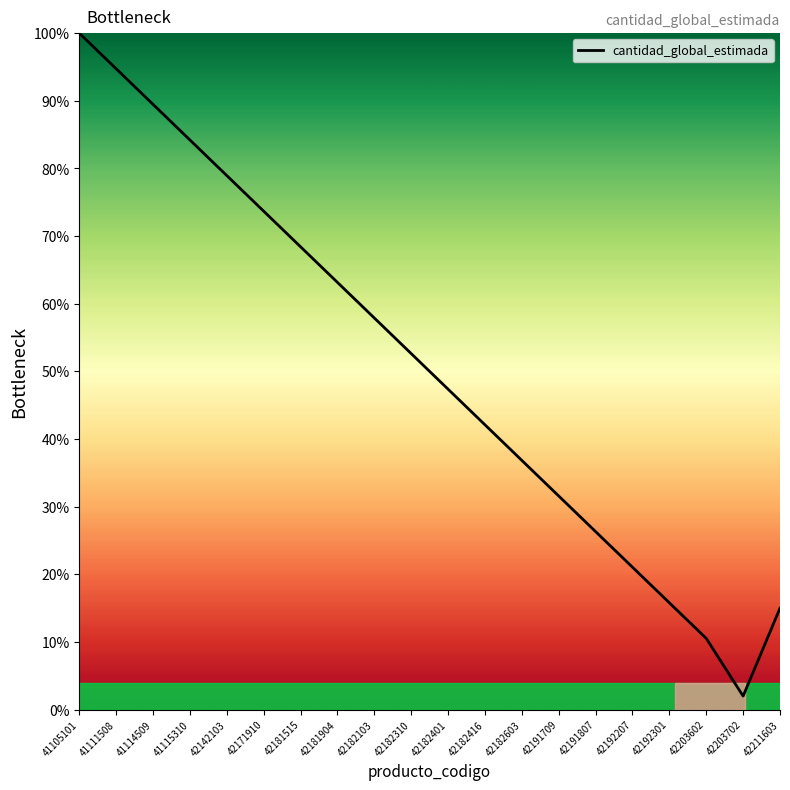

Reading left to right, what are all the values shown in this chart?

41105101=100.0	41111508=94.7	41114509=89.5	41115310=84.2	42142103=78.9	42171910=73.7	42181515=68.4	42181904=63.2	42182103=57.9	42182310=52.6	42182401=47.4	42182416=42.1	42182603=36.8	42191709=31.6	42191807=26.3	42192207=21.1	42192301=15.8	42203602=10.5	42203702=2.0	42211603=15.0